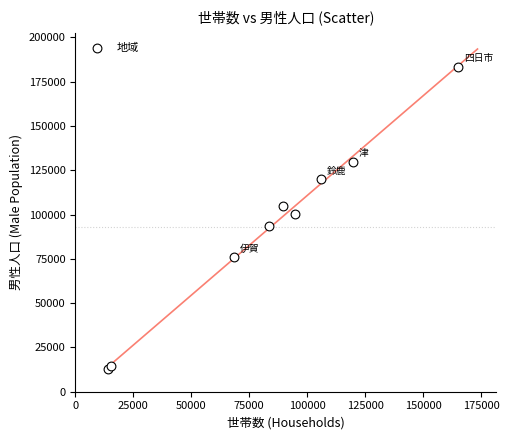

What Y value in the scatter plot is closest to 98118?

100377